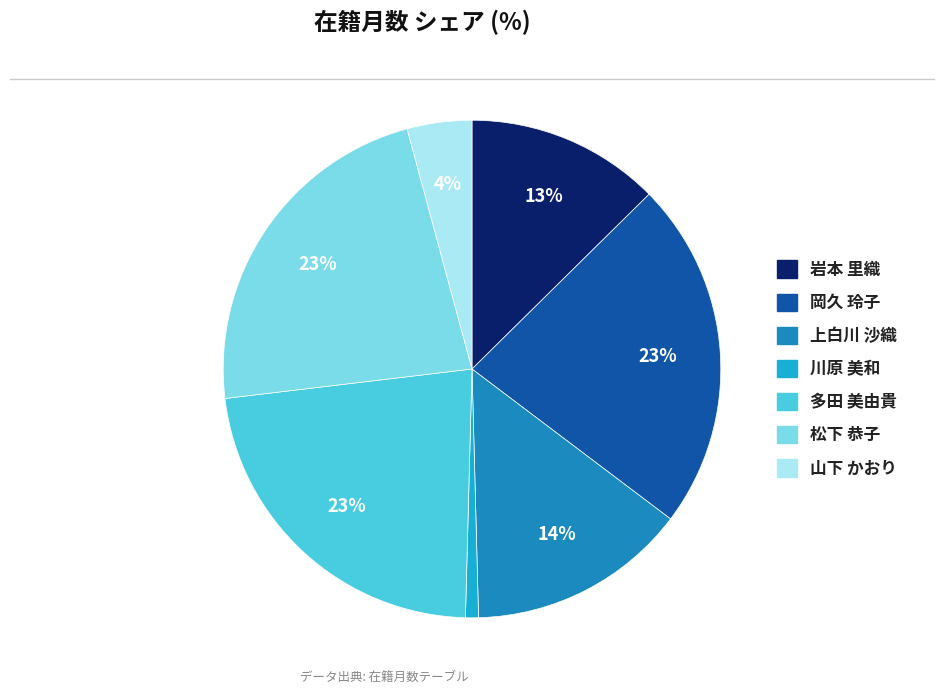

How many slices are in this pie chart?

7